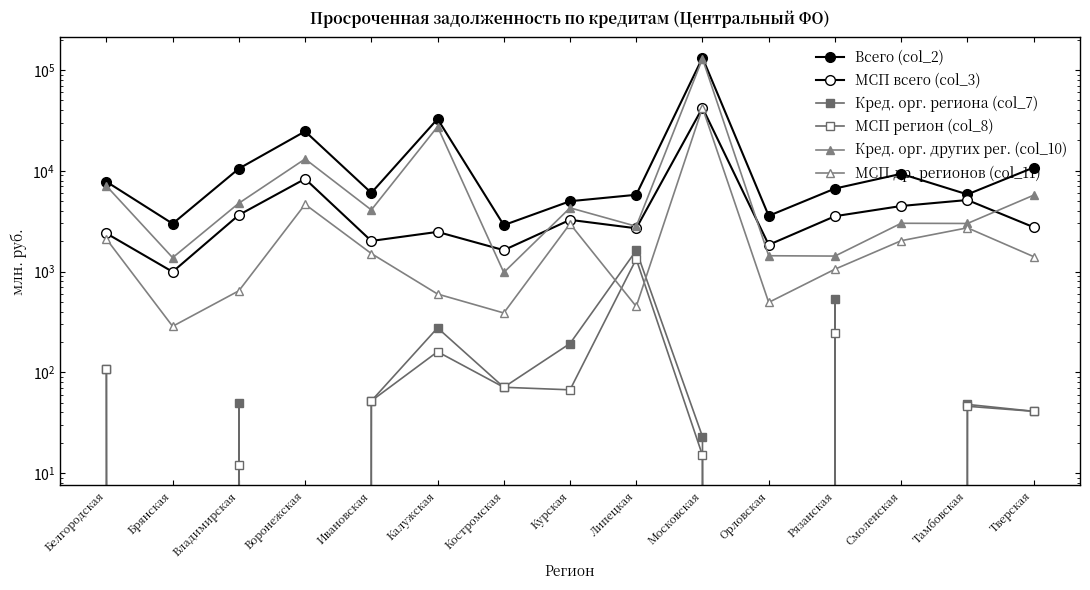

Which label corresponds to the largest value in the chart?

Московская